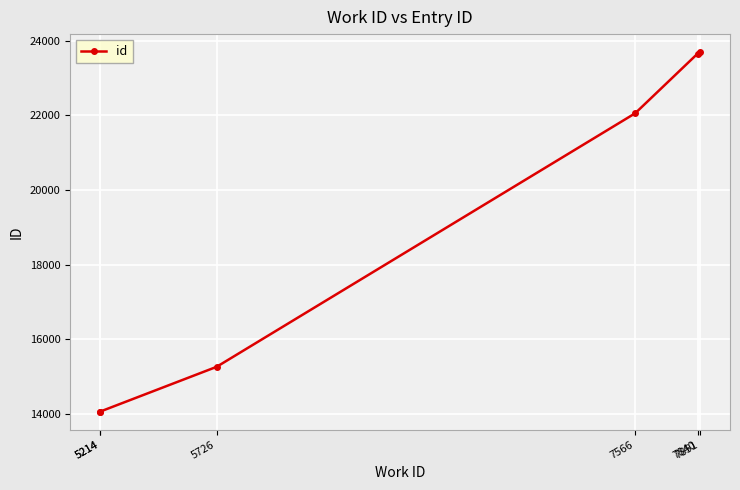

Is it true that the value at 7840 is 15538?

False